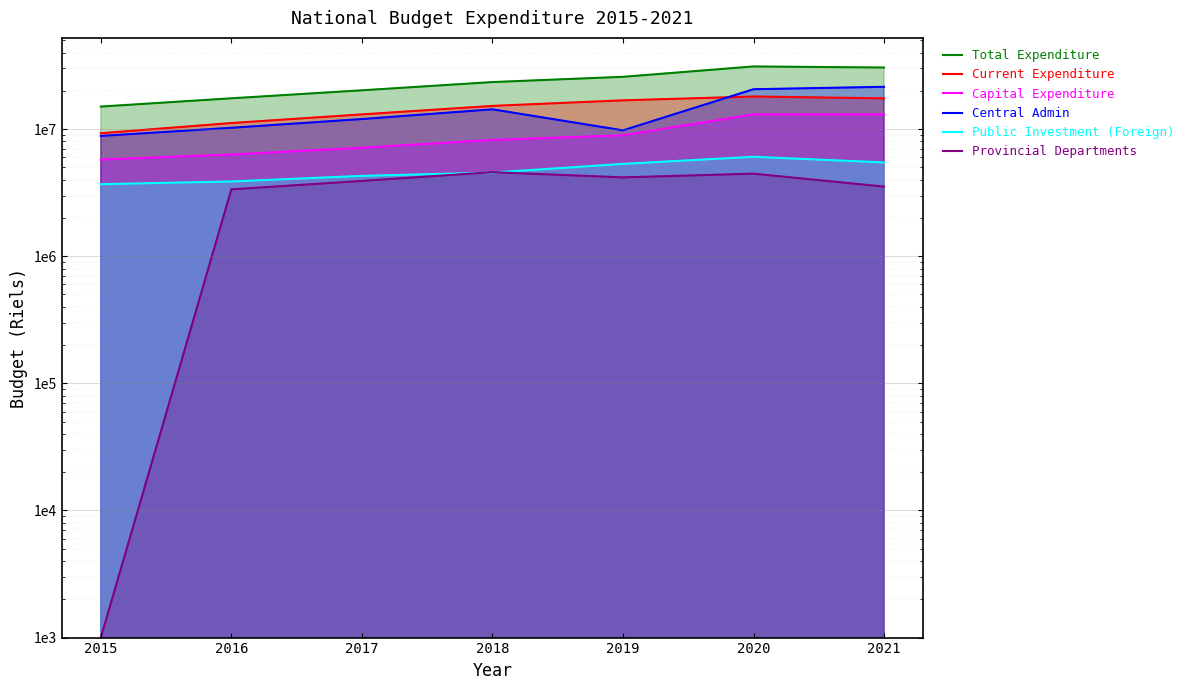

Which category has the lowest value in the Total Expenditure series?

2015